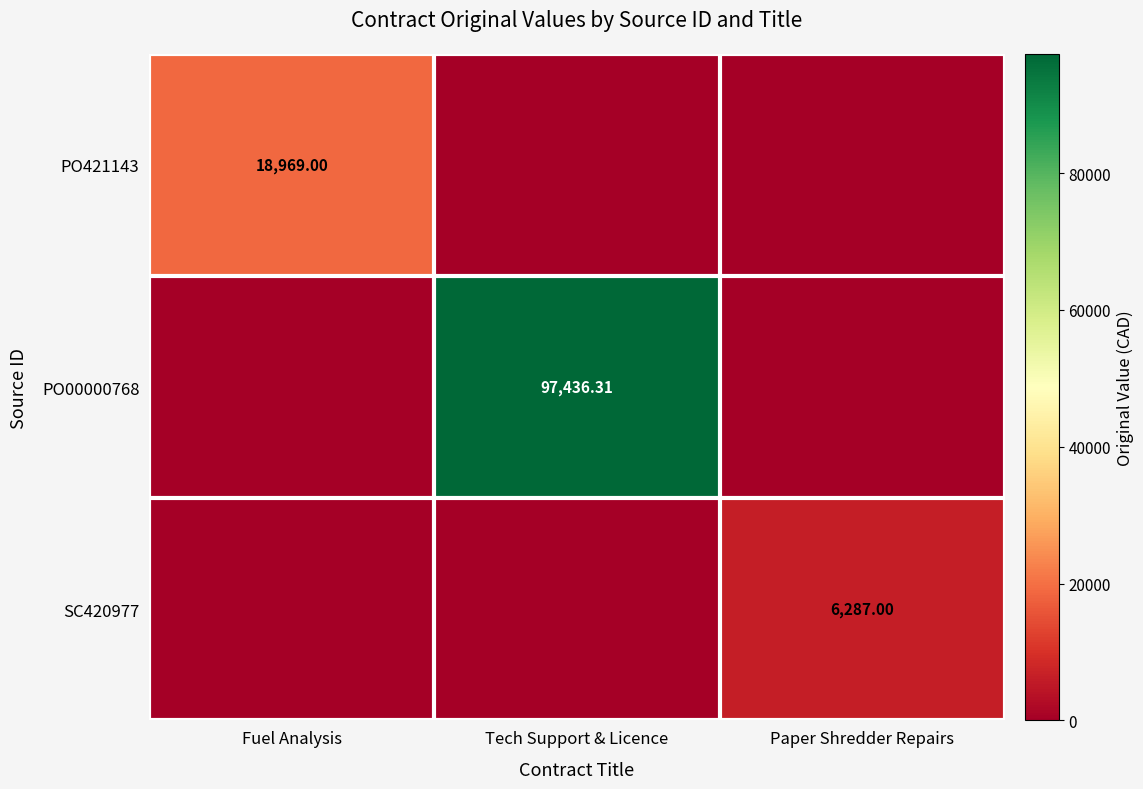

What is the difference between the maximum and minimum values in the SC420977 series?

6287.0